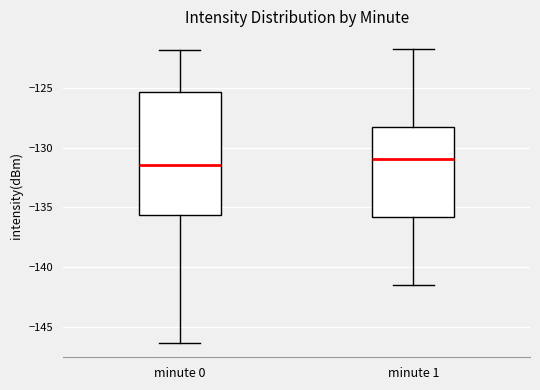

Reading left to right, read every box against the y-axis: the position of its median line, the range the box covers, and the ends of its whiskers. The values are not printed on the chart, so give them approximately, as read against the axis.

minute 0: median -131.5, box -135.5 to -125.5, whiskers -146.5 to -122.0
minute 1: median -131.0, box -136.0 to -128.5, whiskers -141.5 to -121.5